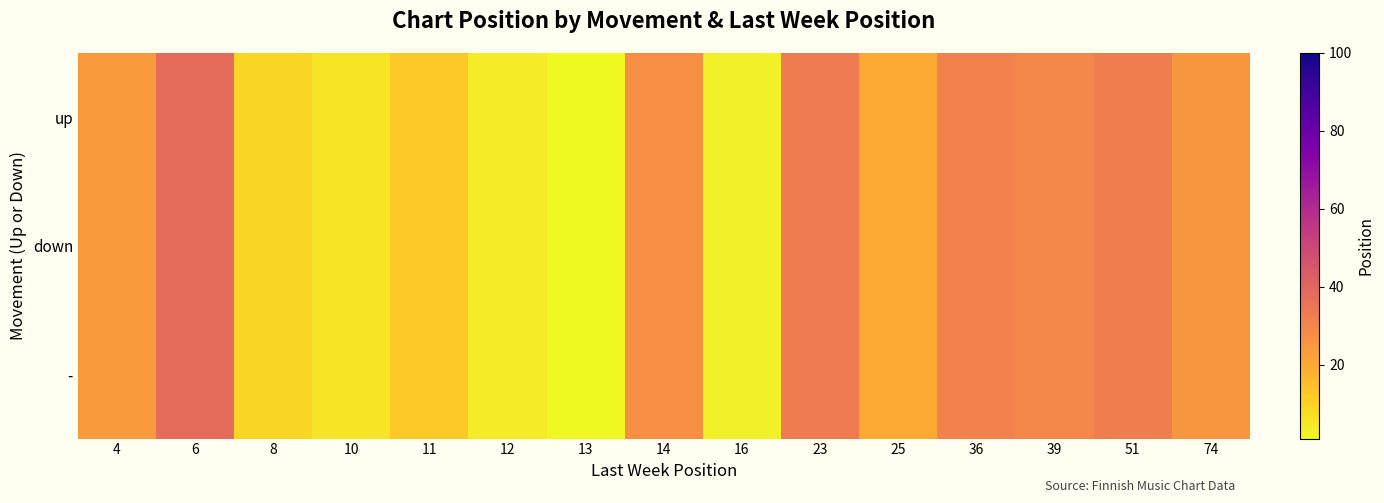

Reading left to right, transcribe all the data shown in this chart.

up: 4=24	6=38	8=9	10=6	11=12	12=4	13=1	14=27	16=3	23=33	25=20	36=31	39=30	51=32	74=25
down: 4=24	6=38	8=9	10=6	11=12	12=4	13=1	14=27	16=3	23=33	25=20	36=31	39=30	51=32	74=25
-: 4=24	6=38	8=9	10=6	11=12	12=4	13=1	14=27	16=3	23=33	25=20	36=31	39=30	51=32	74=25